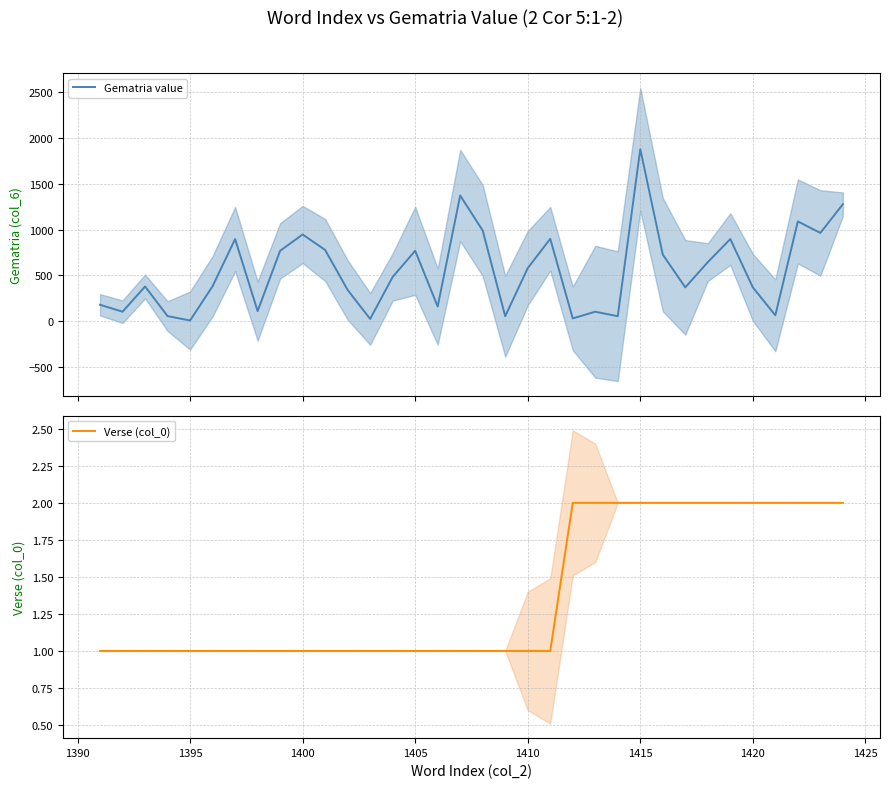

What is the difference between the second highest and minimum values in the Verse (col_0) series?

1